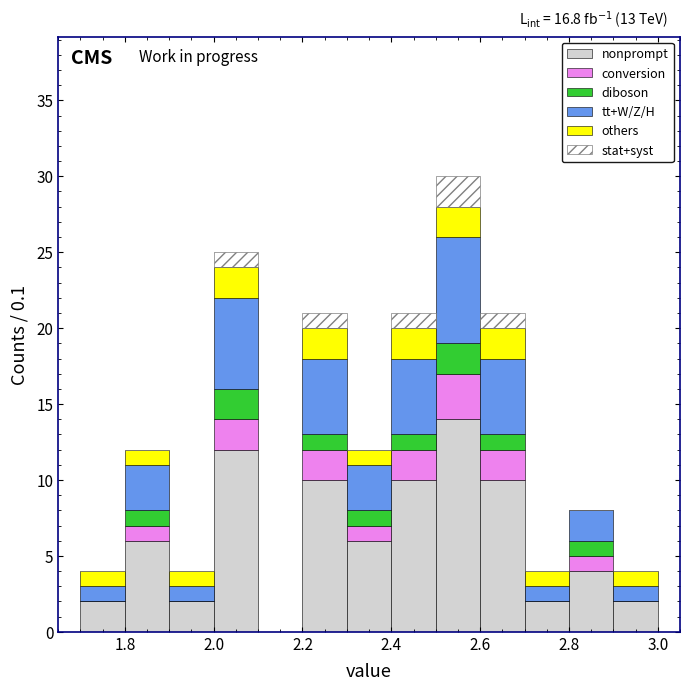

Which range on the x-axis has the tallest stacked bar (by total height)?

2.5 to 2.6